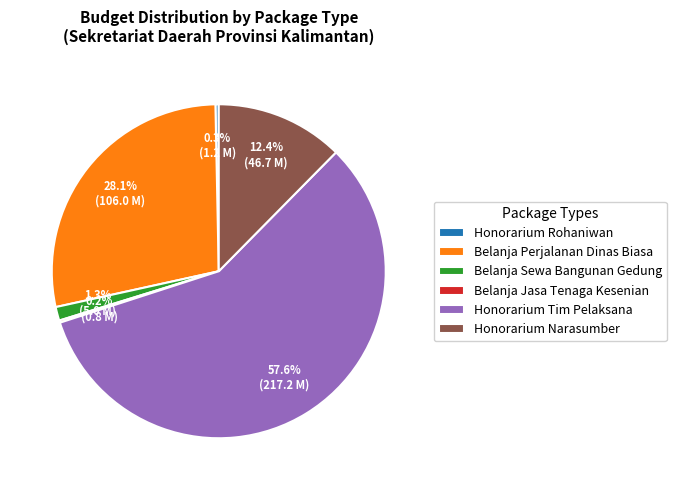

Is the sum of Honorarium Tim Pelaksana and Honorarium Narasumber greater than half?

Yes